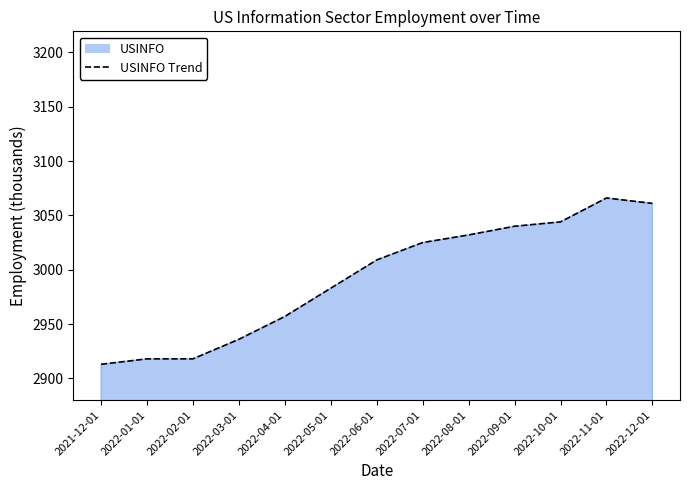

How many points are higher than both their immediate neighbors (excluding endpoints)?

1